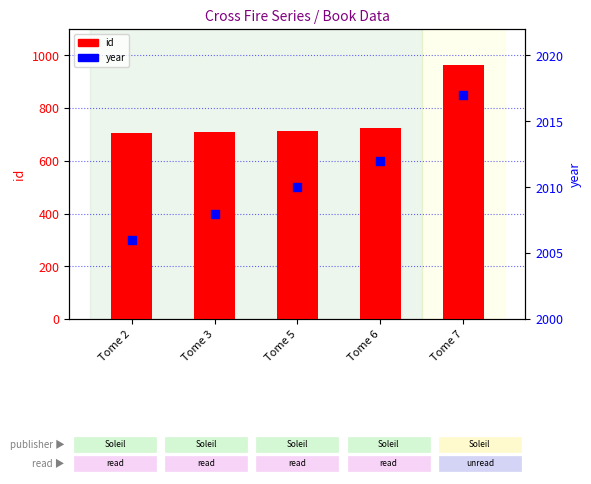

Which series contains the highest Y value?

year